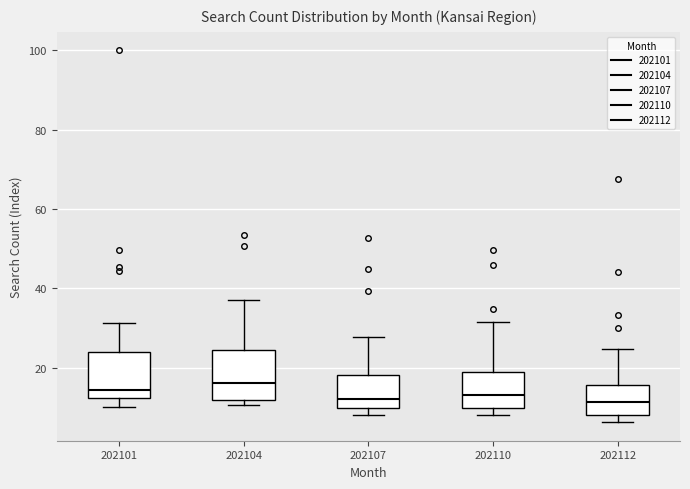

Where is the upper edge of the box at x = 202112 on the y-axis? The values are not printed on the chart, so give them approximately, as read against the axis.

16